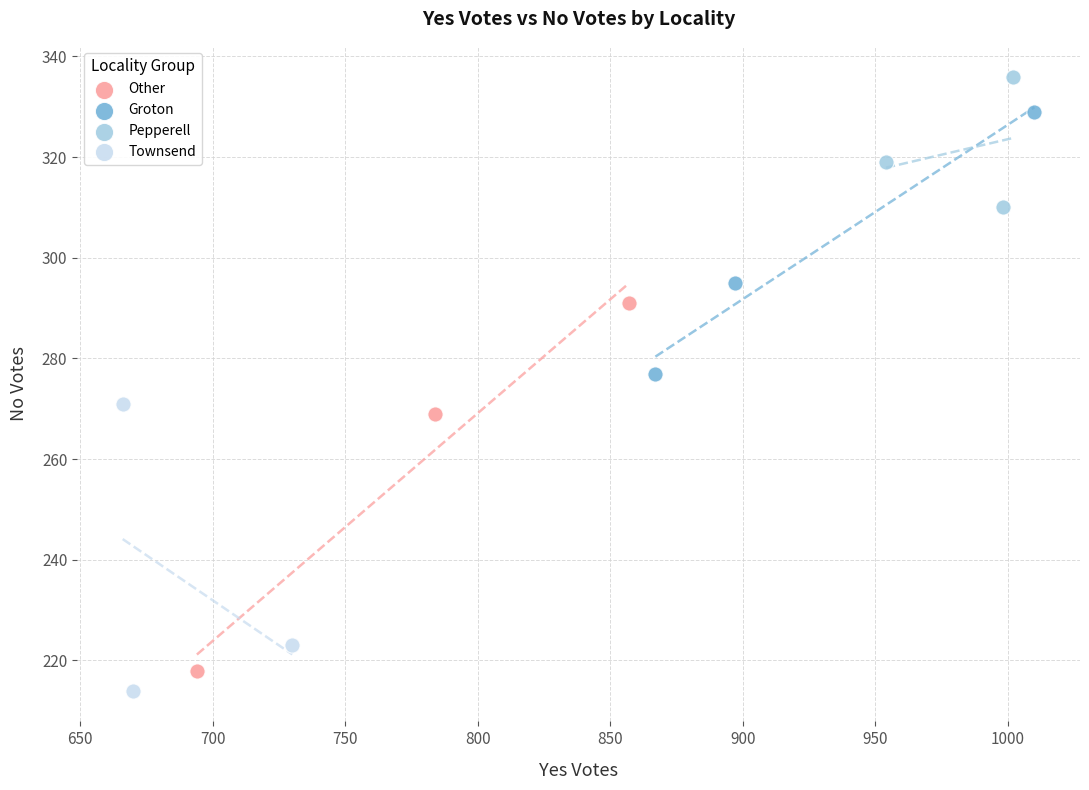

Which series has the largest Y range (max minus min)?

Other